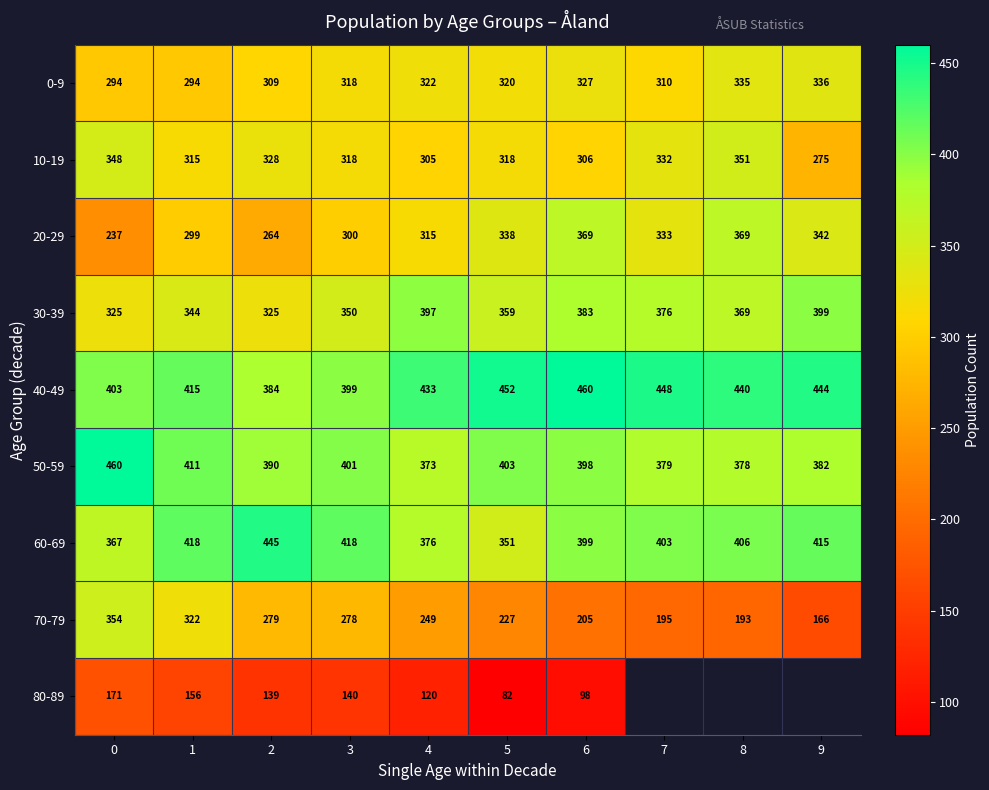

The value of 30-39 at 8 is 225.7. True or false?

False